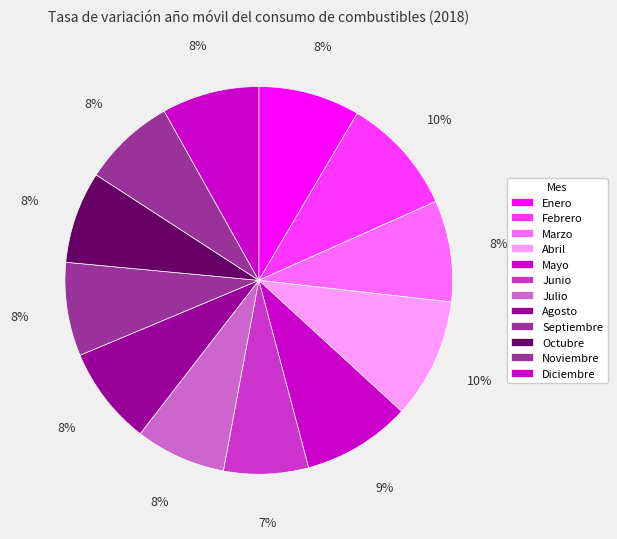

The Mayo slice represents 9% of the pie. True or false?

True